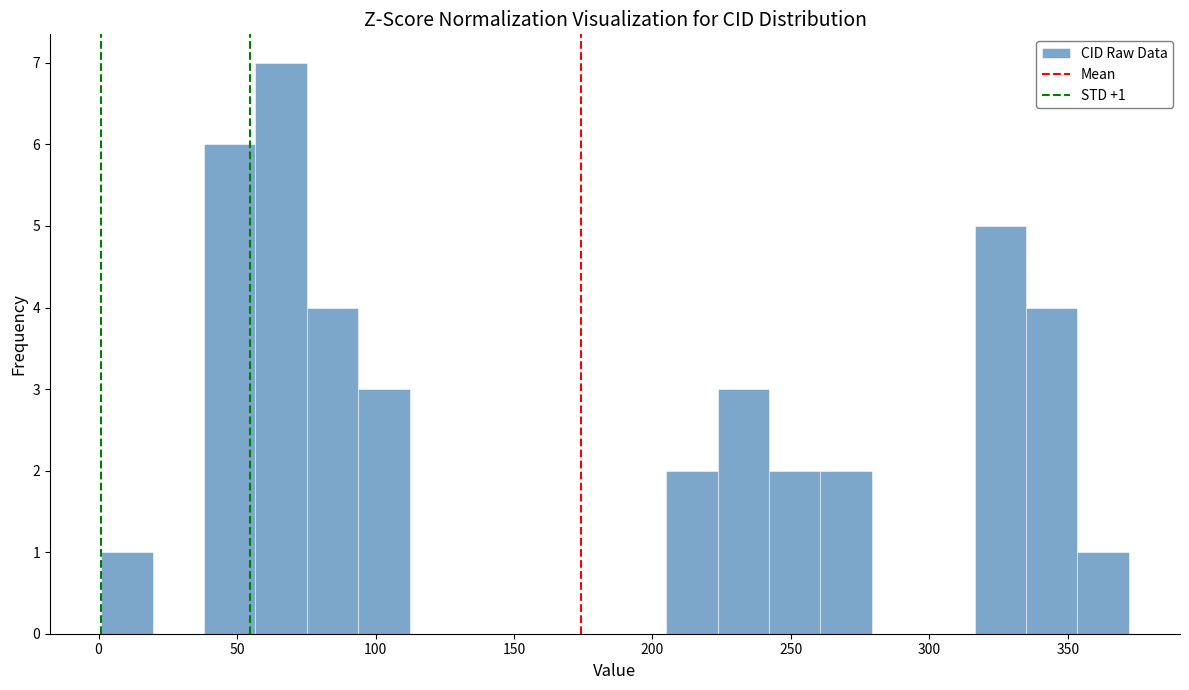

Read against the x-axis, roughly where is the centre of the tallest bar?

65